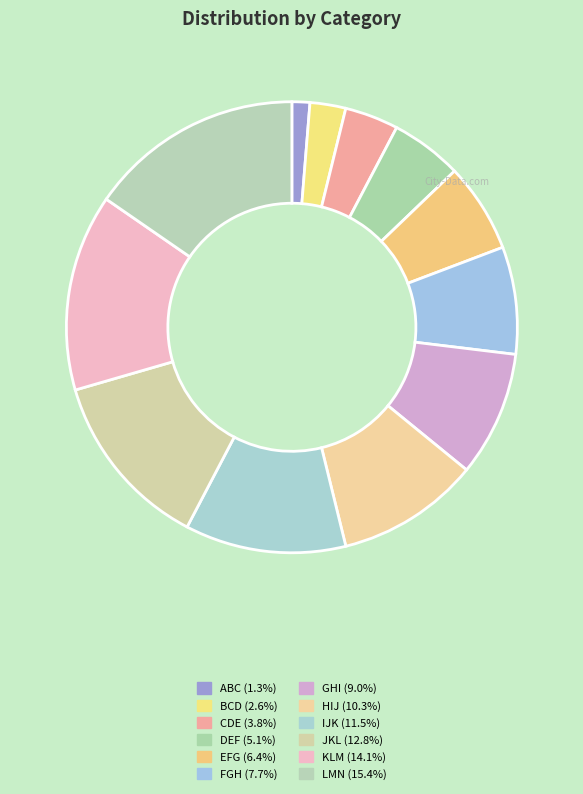

To the nearest percent, what is the difference between the largest and smallest slice percentages?

14%